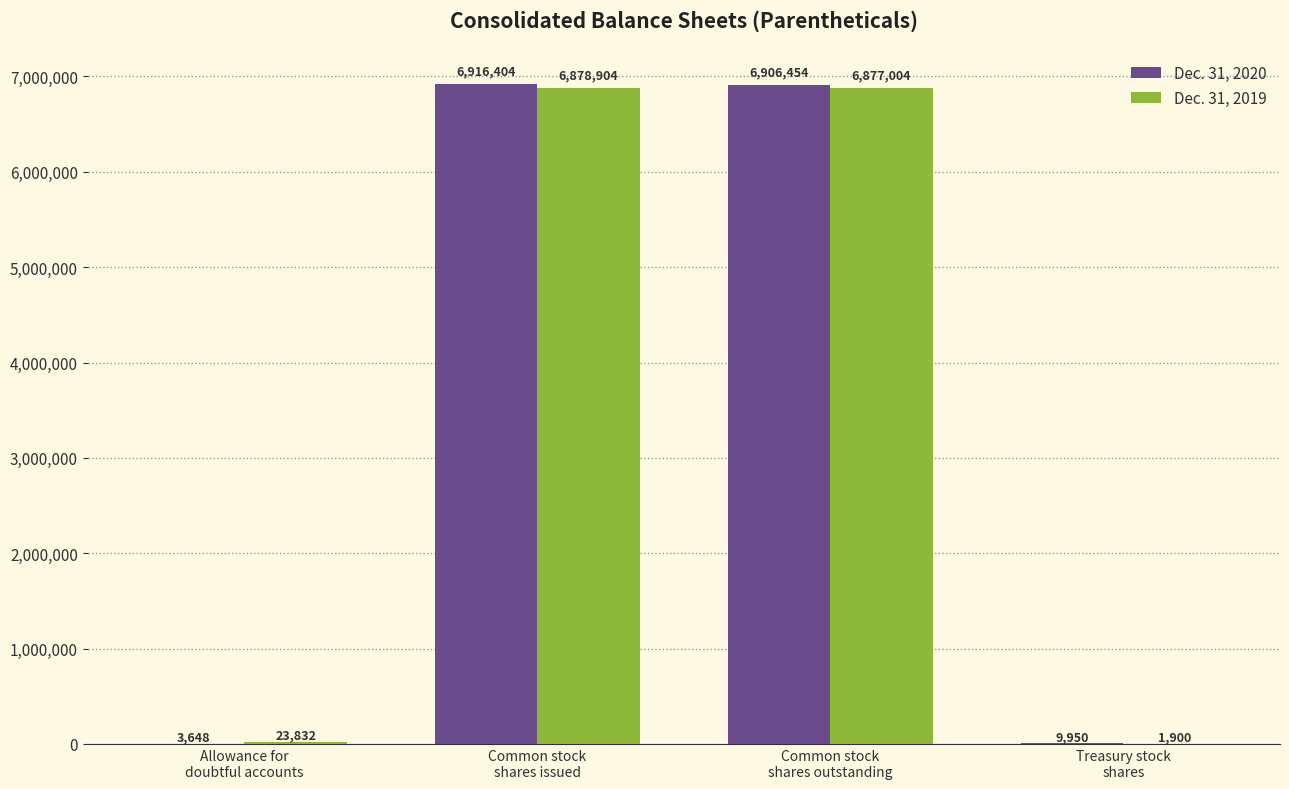

Is the value of Dec. 31, 2020 at Allowance for
doubtful accounts greater than the value of Dec. 31, 2019 at Treasury stock
shares?

Yes